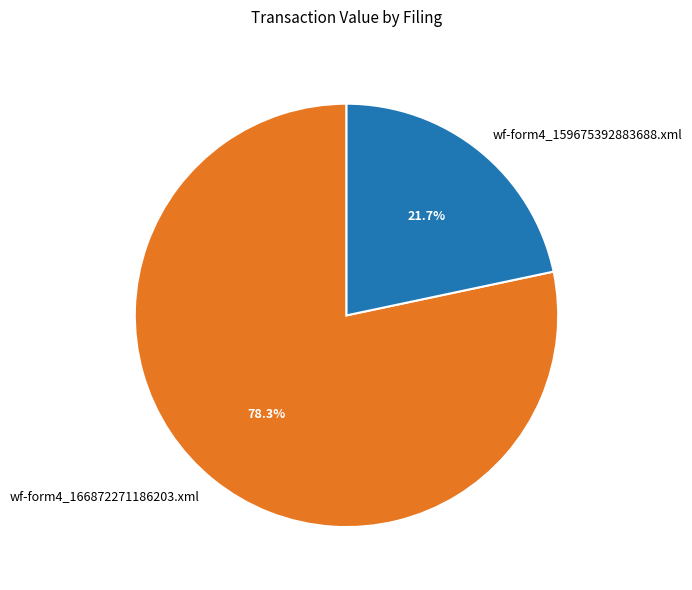

Which category has the smallest portion of the pie?

wf-form4_159675392883688.xml